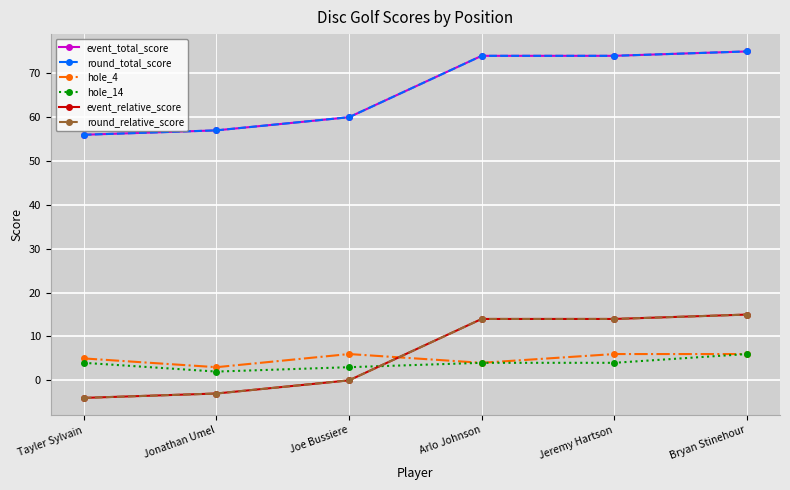

True or false: event_total_score and hole_14 intersect in this chart.

False